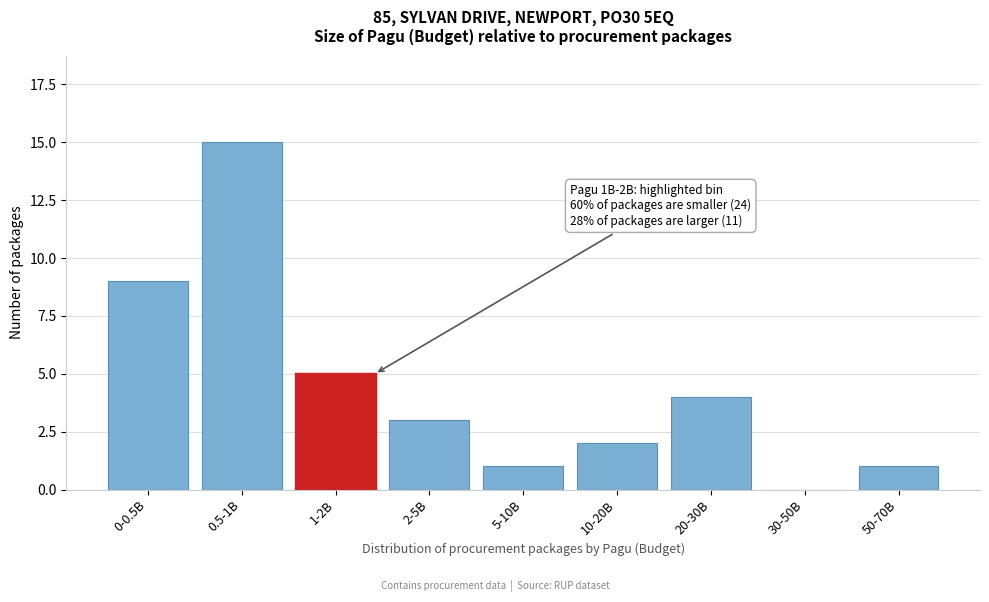

Reading left to right, list all the values displayed in this chart.

0-0.5B=9	0.5-1B=15	1-2B=5	2-5B=3	5-10B=1	10-20B=2	20-30B=4	30-50B=0	50-70B=1